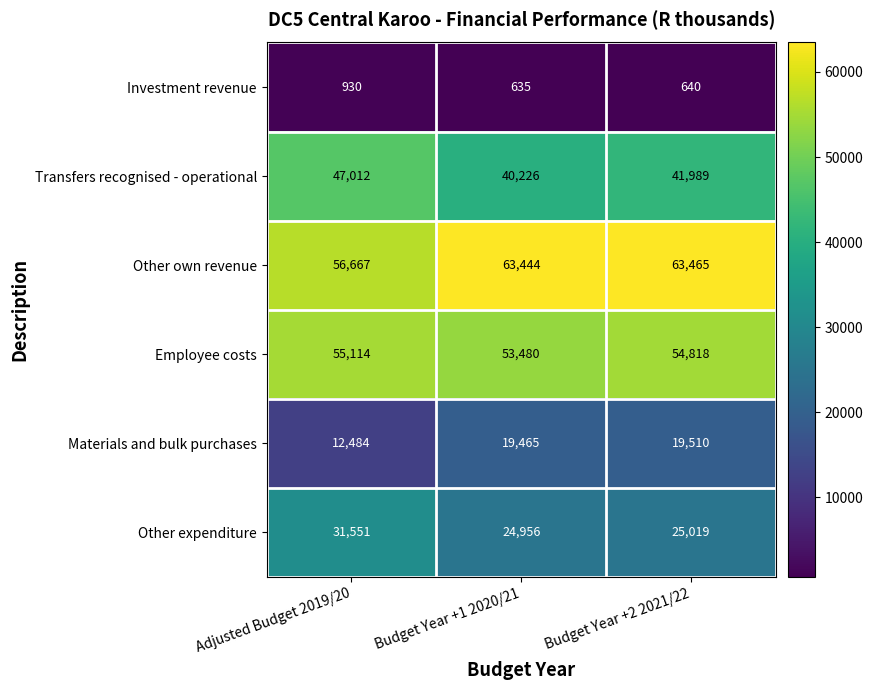

Reading left to right, transcribe all the data shown in this chart.

Investment revenue: Adjusted Budget 2019/20=930	Budget Year +1 2020/21=635	Budget Year +2 2021/22=640
Transfers recognised - operational: Adjusted Budget 2019/20=47012	Budget Year +1 2020/21=40226	Budget Year +2 2021/22=41989
Other own revenue: Adjusted Budget 2019/20=56667	Budget Year +1 2020/21=63444	Budget Year +2 2021/22=63465
Employee costs: Adjusted Budget 2019/20=55114	Budget Year +1 2020/21=53480	Budget Year +2 2021/22=54818
Materials and bulk purchases: Adjusted Budget 2019/20=12484	Budget Year +1 2020/21=19465	Budget Year +2 2021/22=19510
Other expenditure: Adjusted Budget 2019/20=31551	Budget Year +1 2020/21=24956	Budget Year +2 2021/22=25019